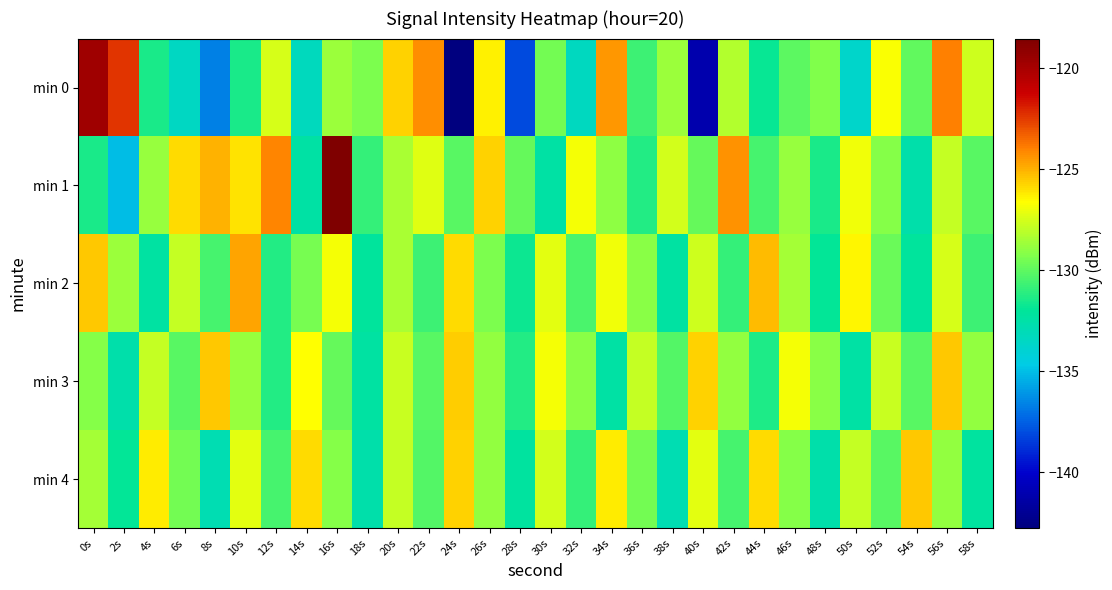

What is the total value across all series at 52s?

-643.6